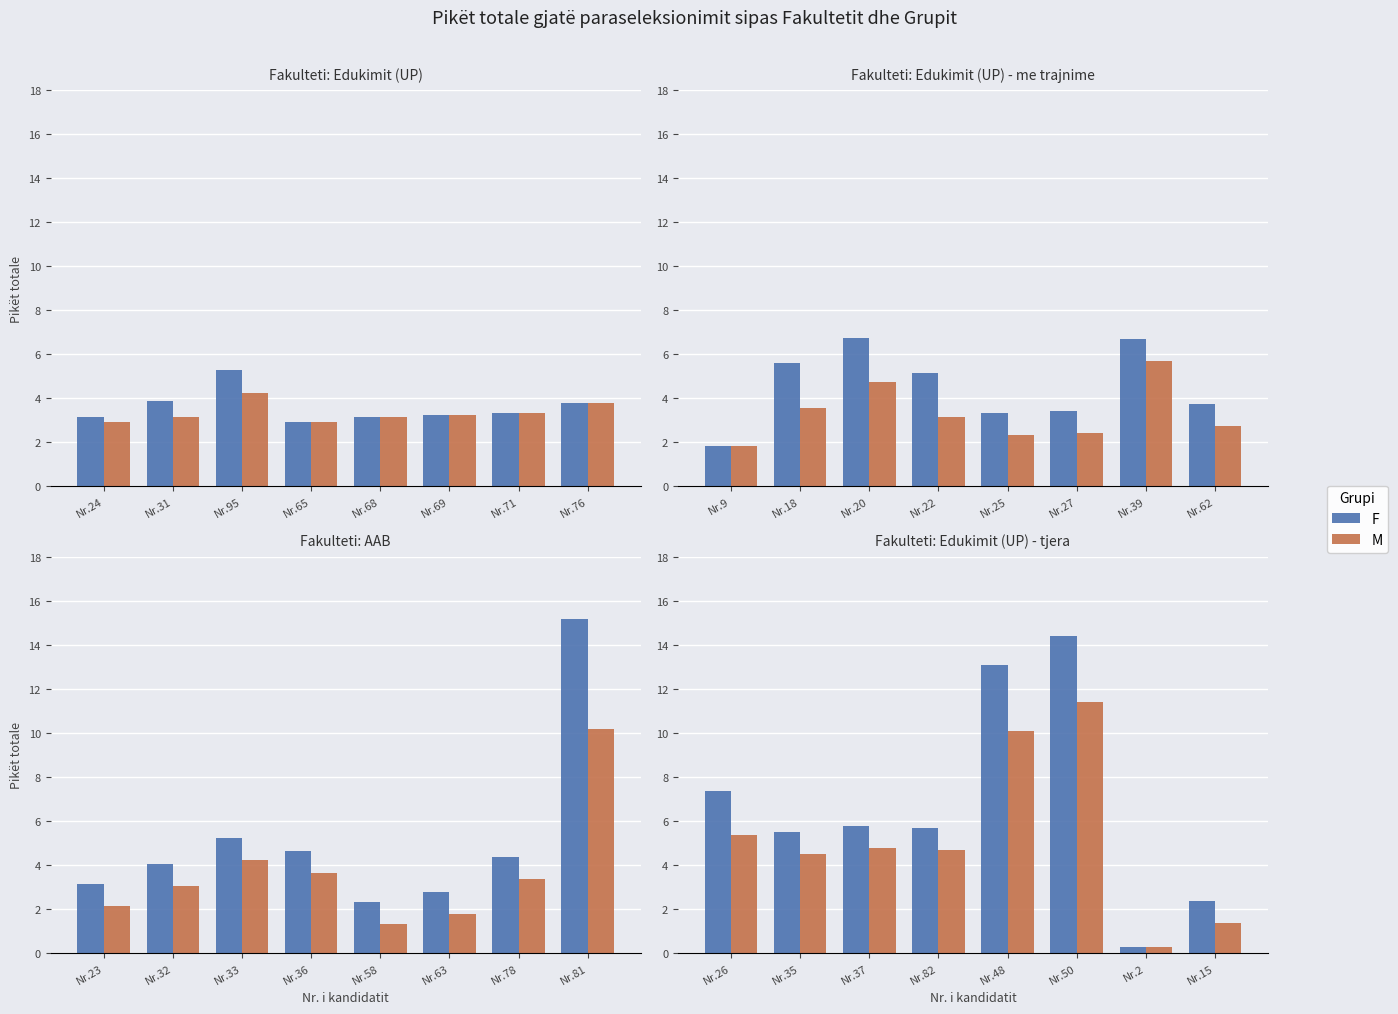

List the series in order of their overall mean, lowest first.

M, F